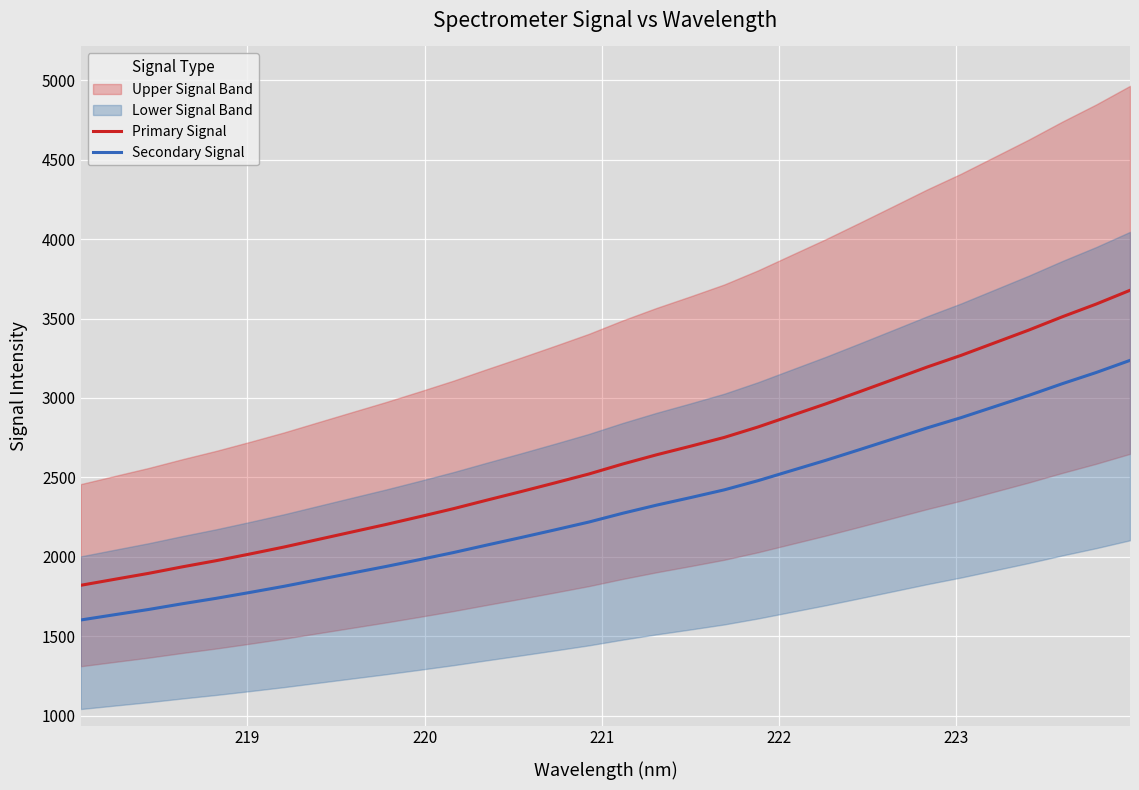

What is the highest value of the Secondary Signal series?

3236.7